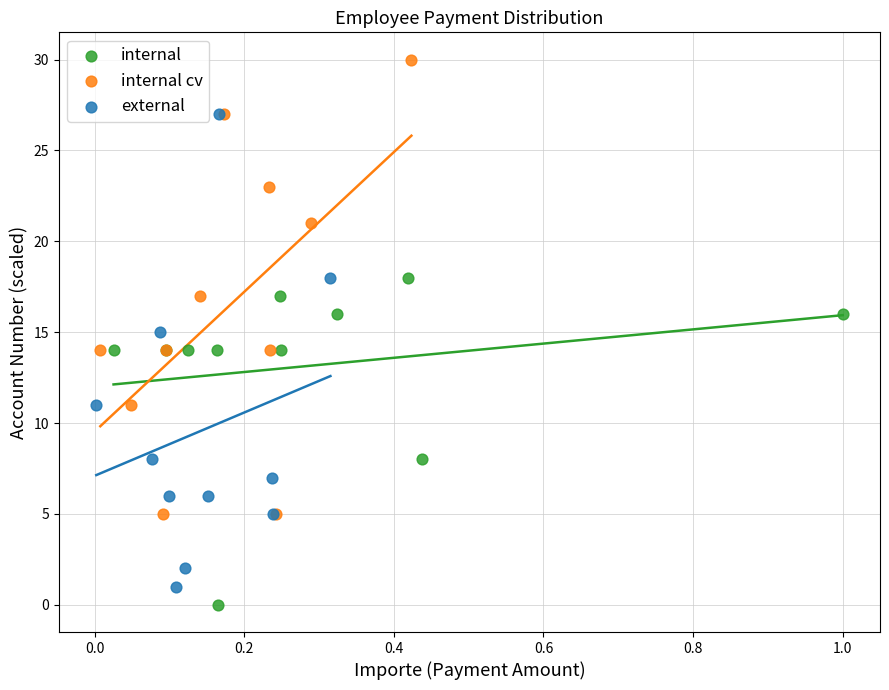

Which series contains the highest Y value?

internal cv